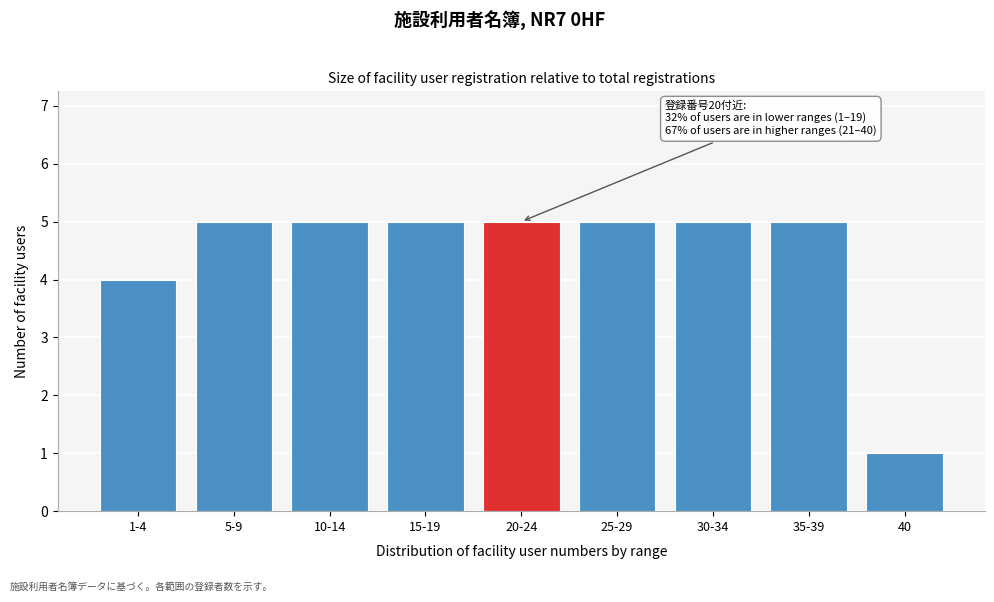

Reading left to right, list all the values displayed in this chart.

1-4=4	5-9=5	10-14=5	15-19=5	20-24=5	25-29=5	30-34=5	35-39=5	40=1